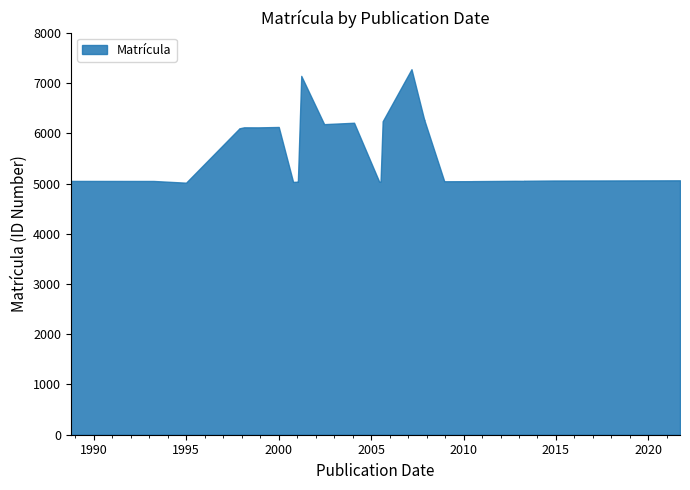

List the labels in order of value, largest first.

08/03/2007, 22/03/2001, 16/11/2007, 16/11/2007, 17/08/2005, 30/01/2004, 14/06/2002, 14/06/2002, 03/01/2000, 18/02/1998, 24/11/1998, 05/12/1997, 13/11/1997, 13/11/1997, 16/09/2021, 03/05/2017, 20/11/2014, 19/03/2014, 29/11/2013, 16/04/2013, 10/10/2012, 16/04/2013, 04/10/1988, 30/03/1993, 01/07/2010, 07/06/2010, 16/12/2008, 16/12/2008, 06/07/2005, 08/06/2005, 16/01/2001, 16/01/2001, 13/10/2000, 29/12/1994